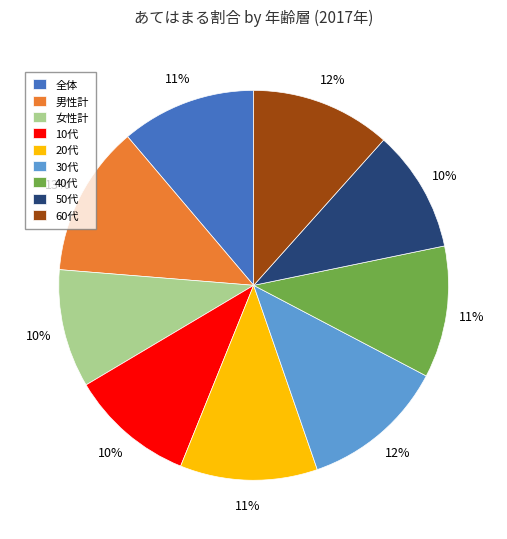

Count the number of slices in the pie.

9